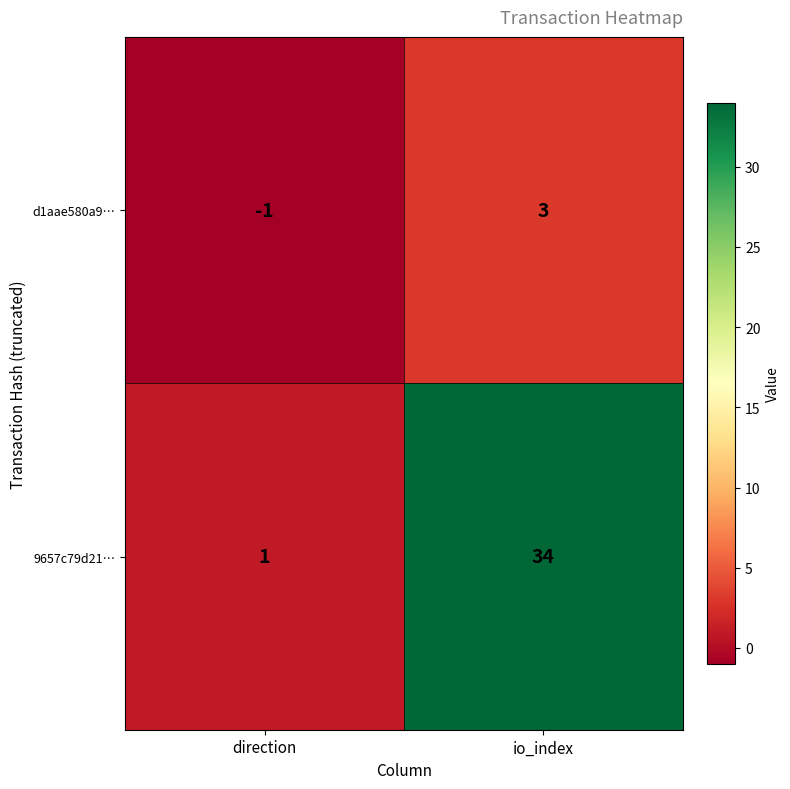

True or false: d1aae580a9… has a value of 3 at io_index.

True